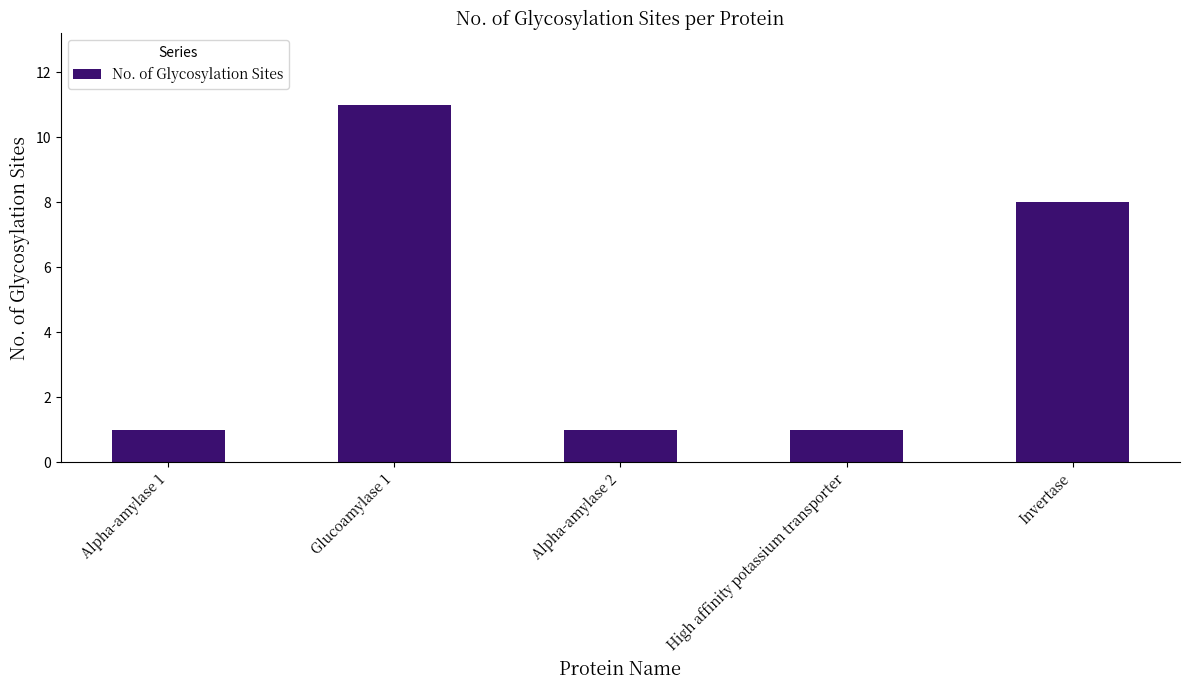

Which has a higher value, Invertase or High affinity potassium transporter?

Invertase